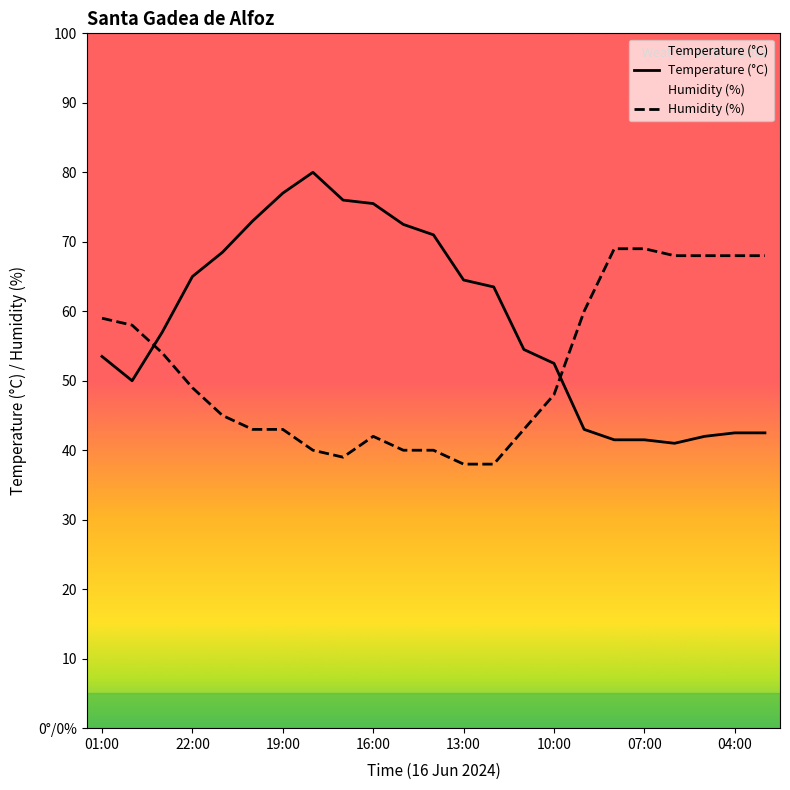

Does the chart have visible grid lines?

No